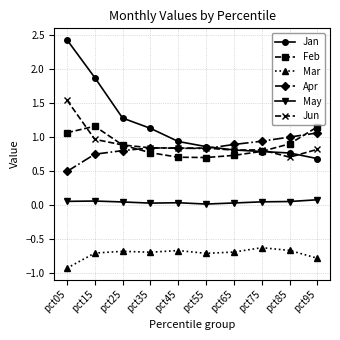

Rank the series by their maximum value, from highest to lowest.

Jan, Jun, Feb, Apr, May, Mar